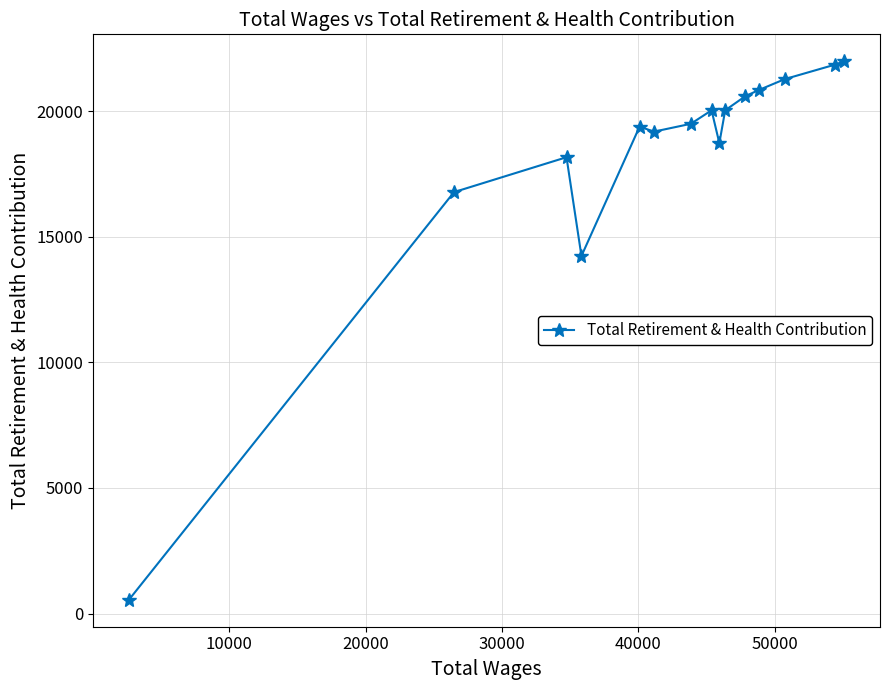

What is the difference between the second highest and minimum values?

21297